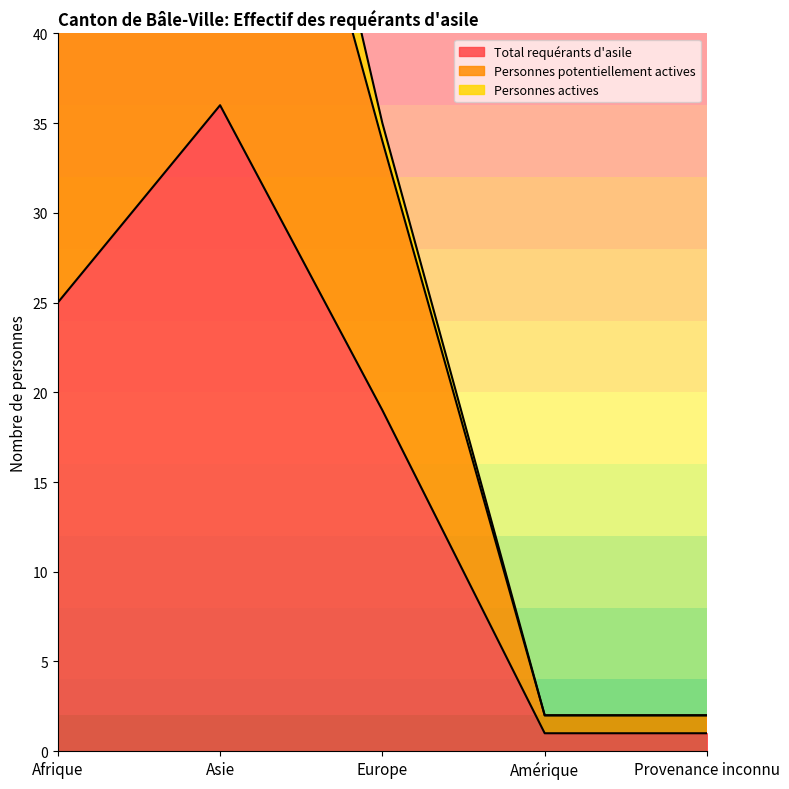

How many data points in Personnes potentiellement actives are less than 35?

2